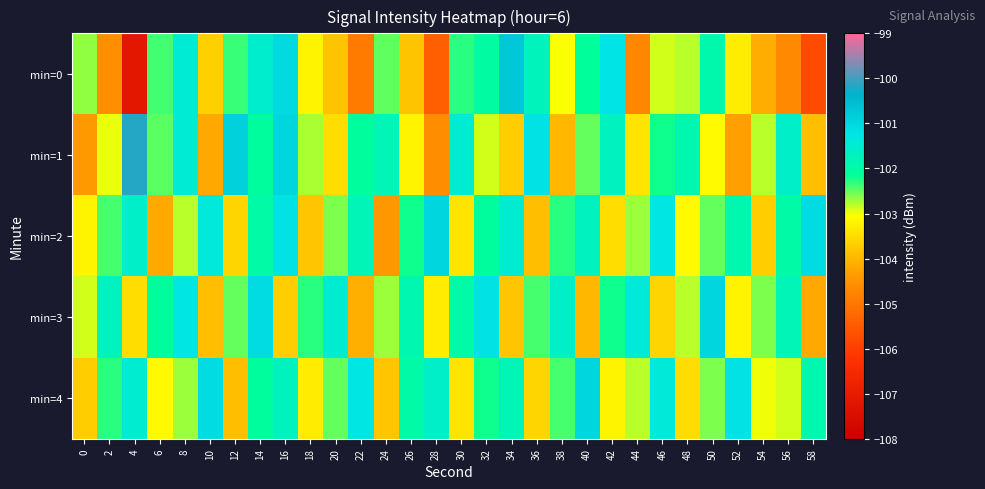

Count the number of data series in this chart.

5